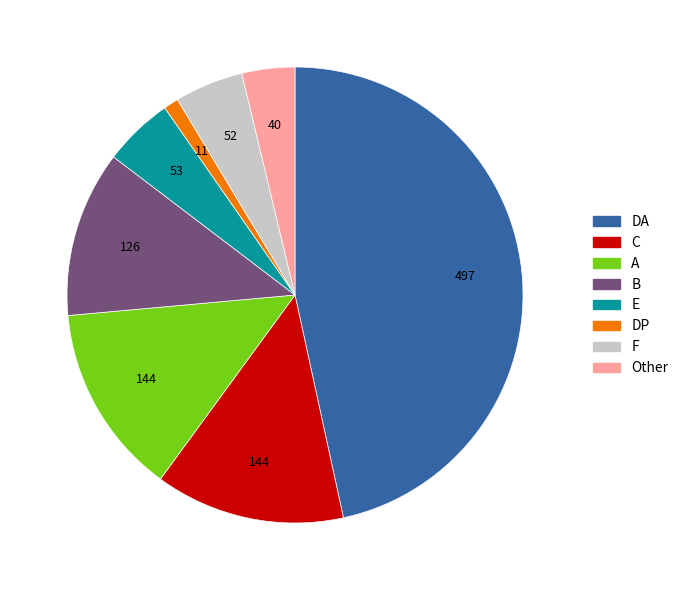

Is there any slice that represents more than half of the pie?

No